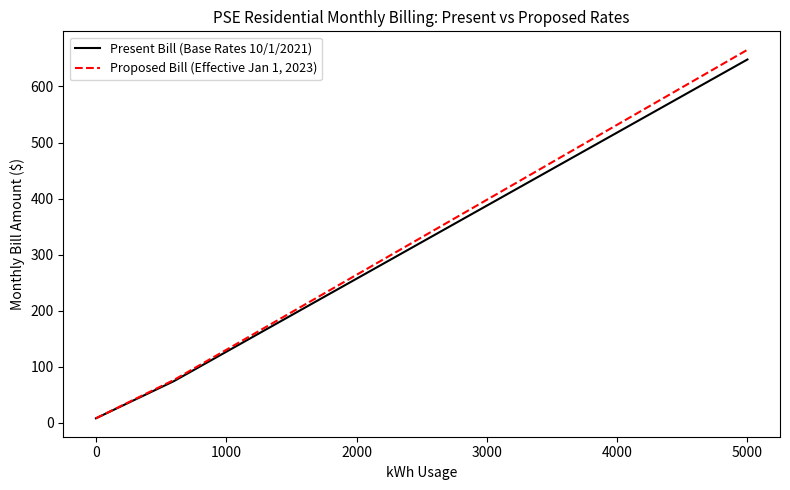

List the series in order of their peak value, lowest first.

Present Bill (Base Rates 10/1/2021), Proposed Bill (Effective Jan 1, 2023)